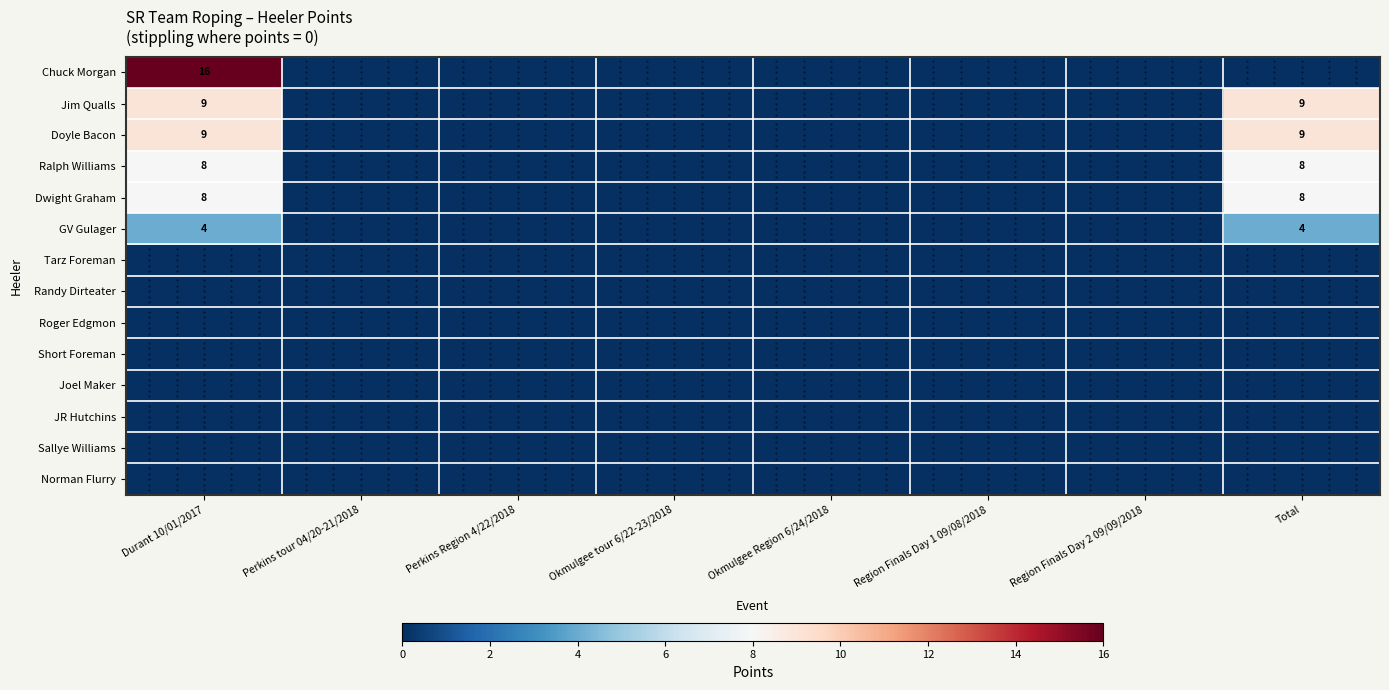

List the series in order of their peak value, highest first.

Chuck Morgan, Jim Qualls, Doyle Bacon, Ralph Williams, Dwight Graham, GV Gulager, Tarz Foreman, Randy Dirteater, Roger Edgmon, Short Foreman, Joel Maker, JR Hutchins, Sallye Williams, Norman Flurry